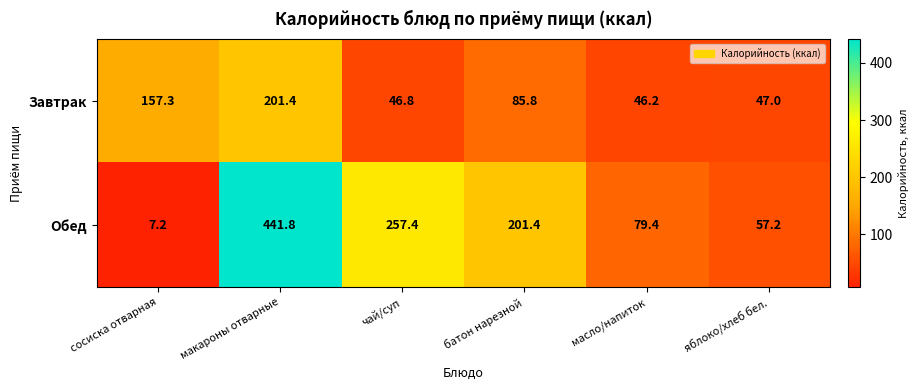

What is the sum of the Завтрак values at сосиска отварная and батон нарезной?

243.1